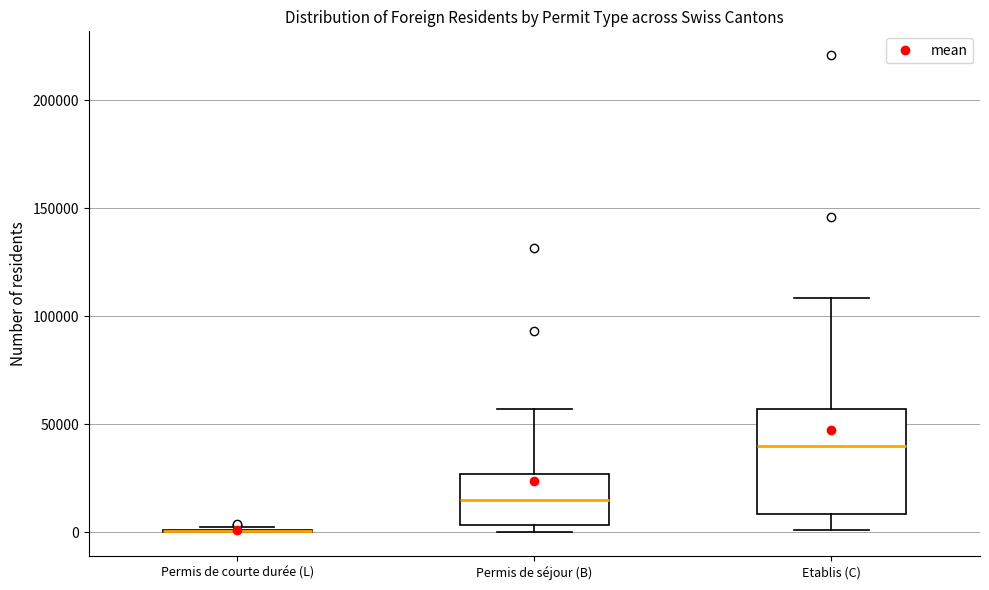

Reading left to right, transcribe this box plot: for each box, give where its median line is, the range the box spans, and where its two whiskers end, as read against the y-axis. The values are not printed on the chart, so give them approximately, as read against the axis.

Permis de courte durée (L): box collapsed to a line at 0, whiskers 0 to 5000
Permis de séjour (B): median 15000, box 5000 to 25000, whiskers 0 to 55000
Etablis (C): median 40000, box 10000 to 55000, whiskers 0 to 110000